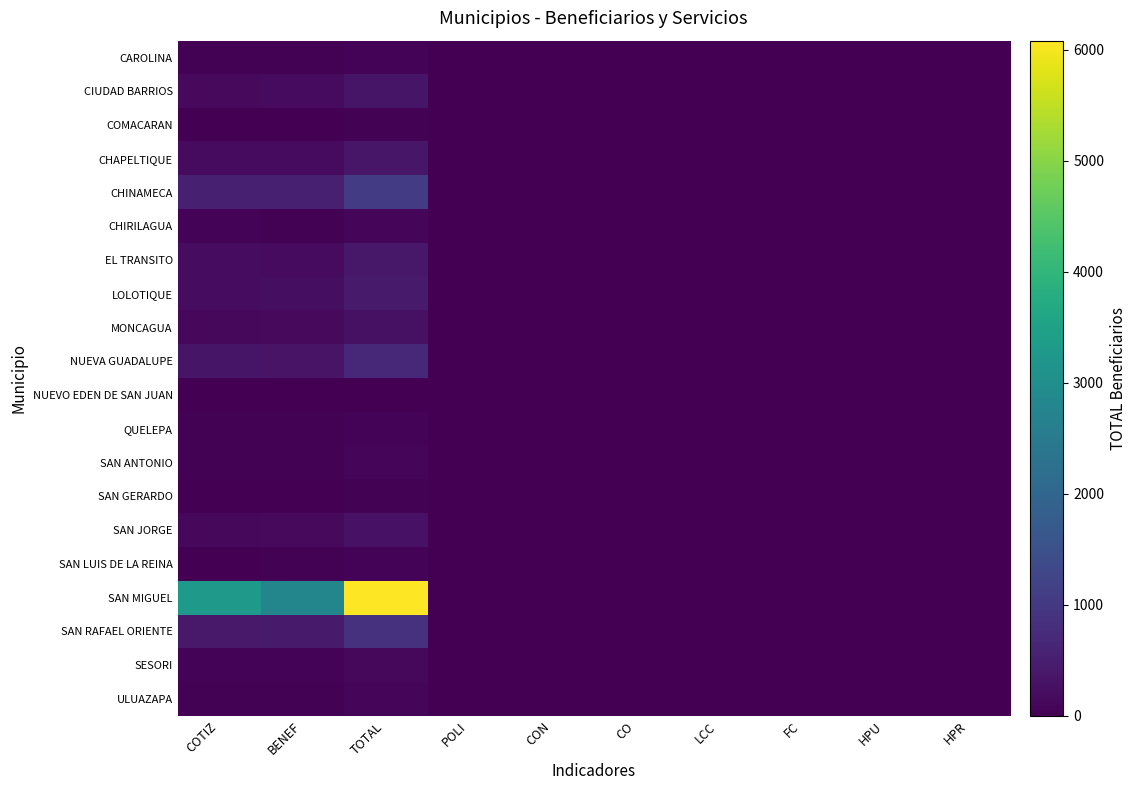

What is the total value across all series at LCC?

6